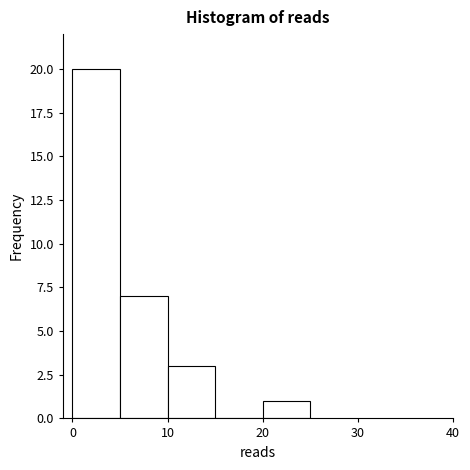

Over which range of the x-axis is the bar tallest?

0 to 5